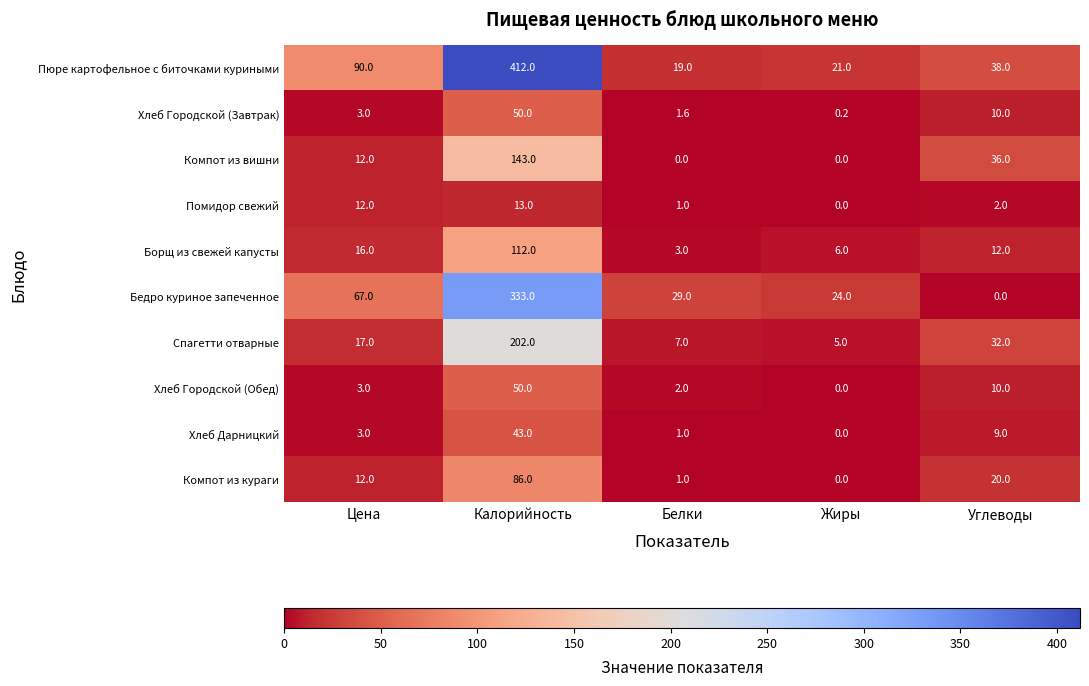

What is the sum of all Борщ из свежей капусты values?

149.0